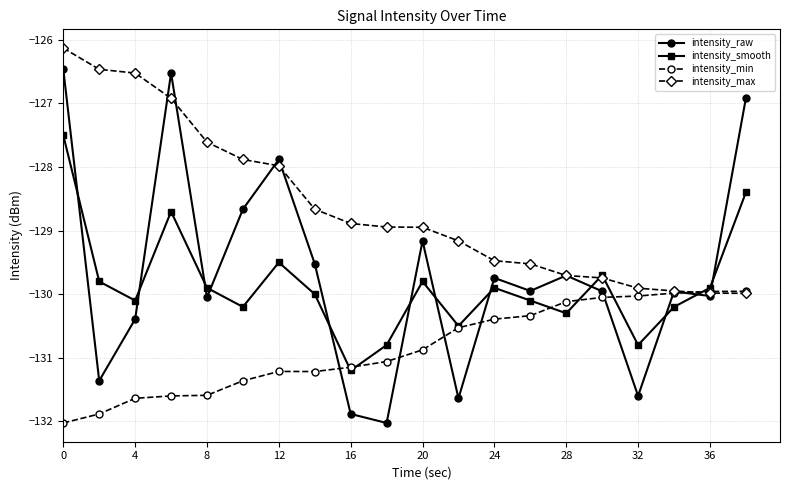

True or false: intensity_smooth has more than 2 interior local peaks.

True